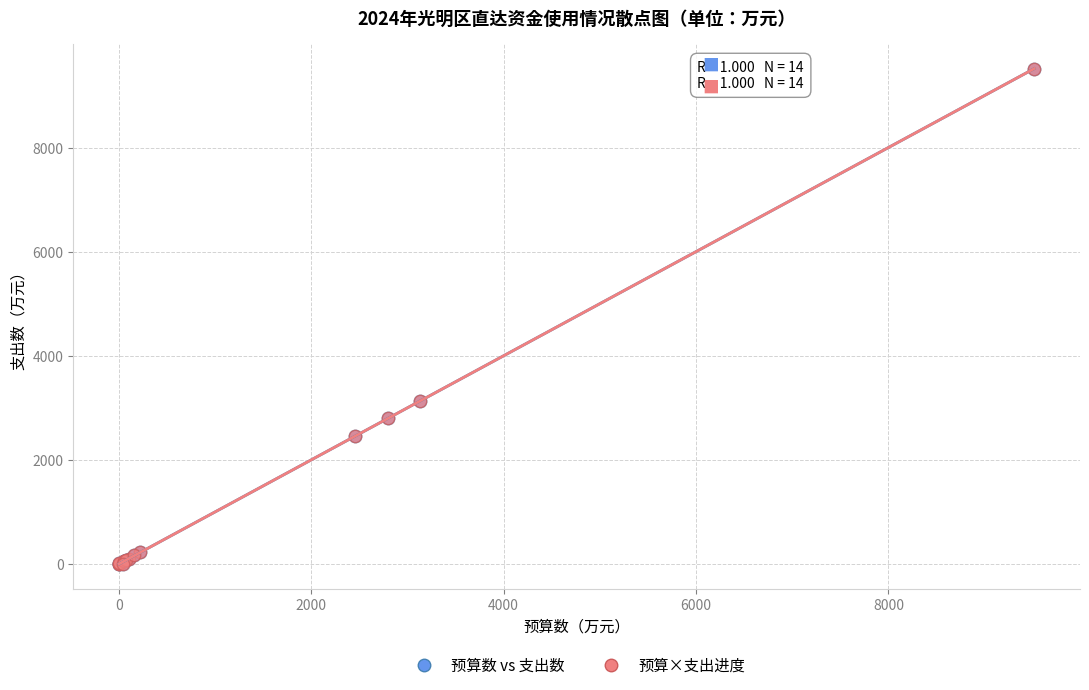

What are all the series names shown in the legend?

预算数 vs 支出数, 预算×支出进度